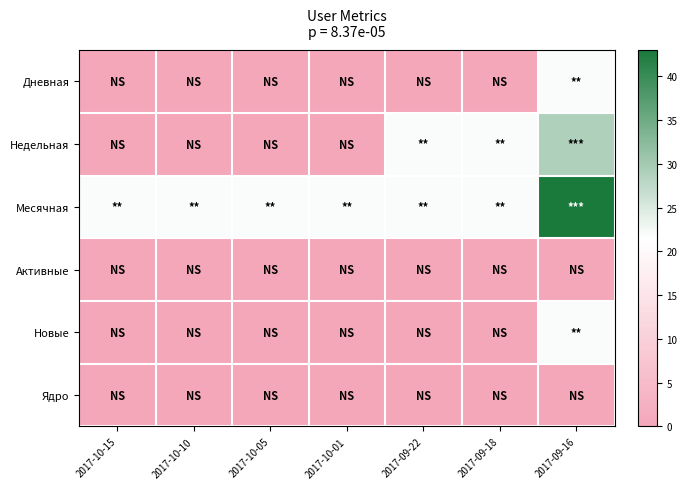

At how many categories does at least one series exceed 41?

1